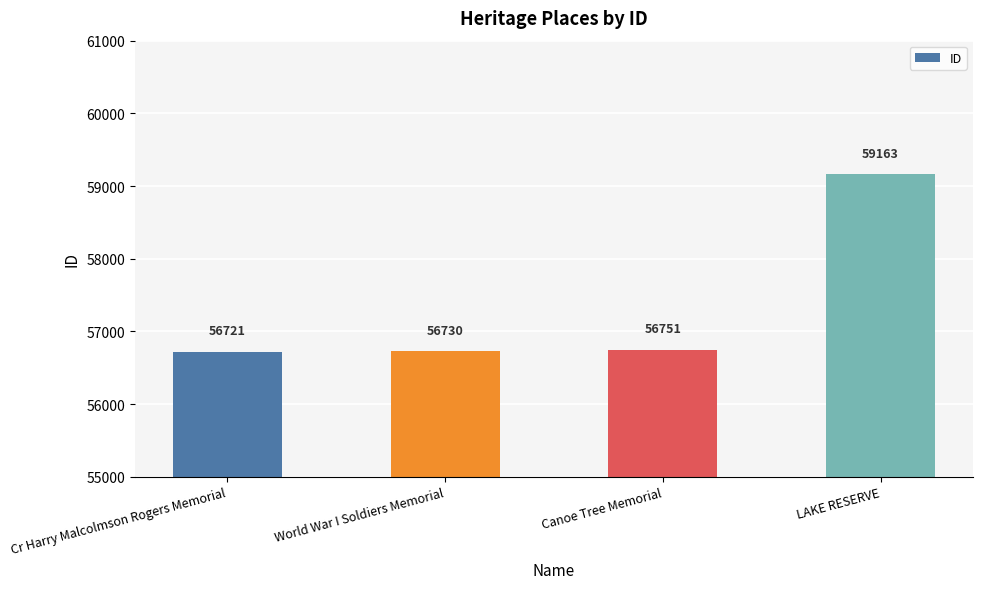

What is the value of the 1st bar from the left?

56721